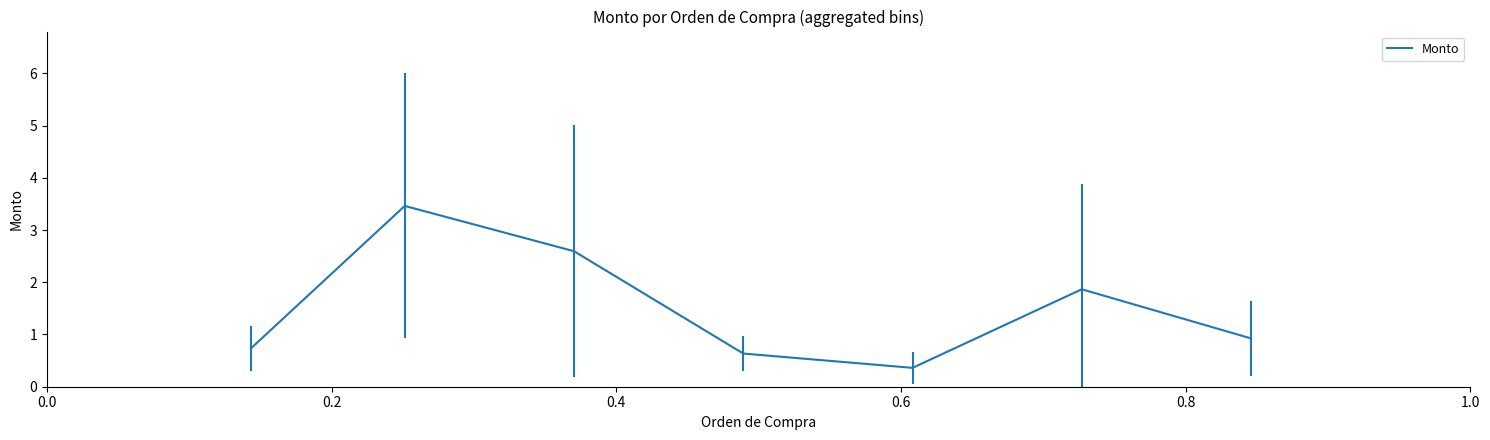

What is the minimum value shown in the chart?

0.4